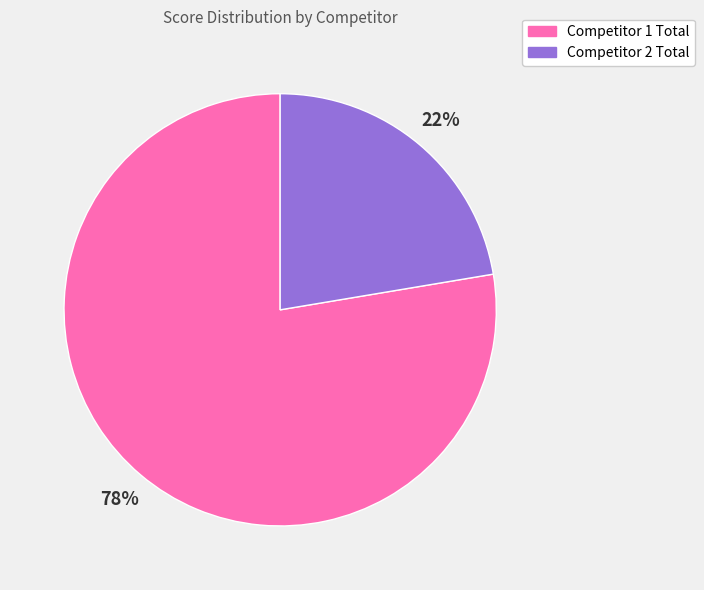

To the nearest percent, what is the average slice percentage?

50%